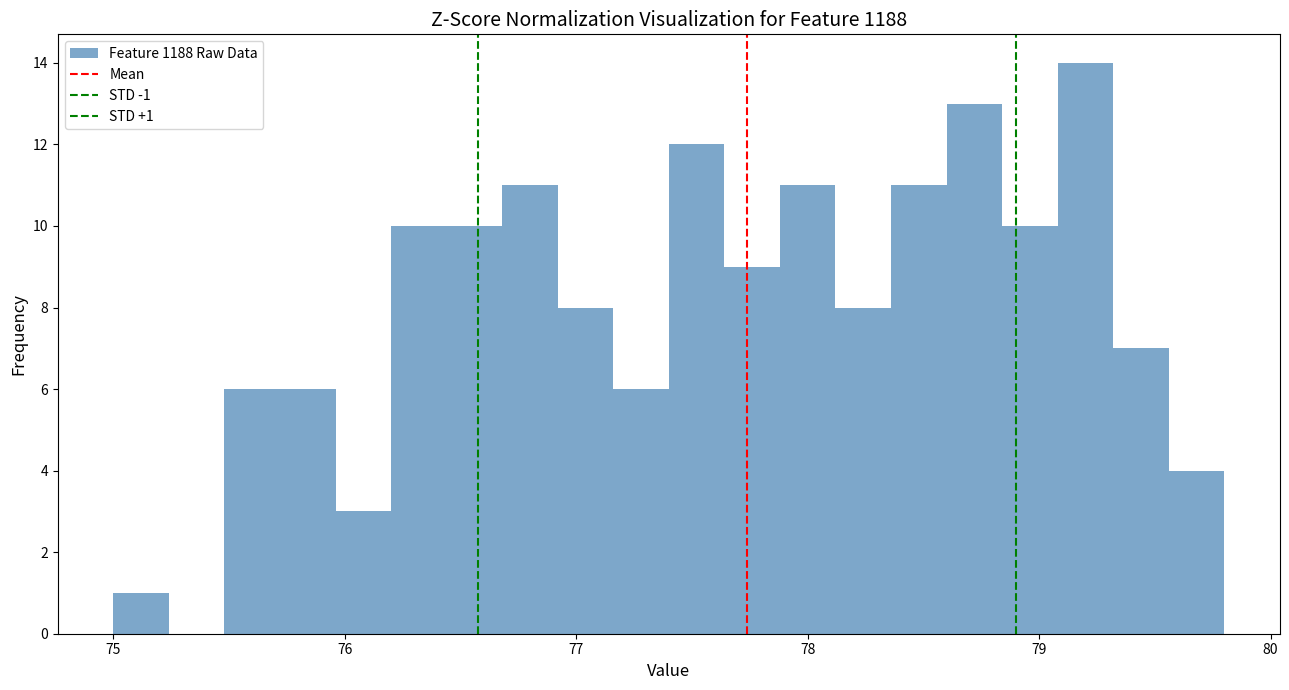

Read against the x-axis, roughly where is the centre of the tallest bar?

79.2